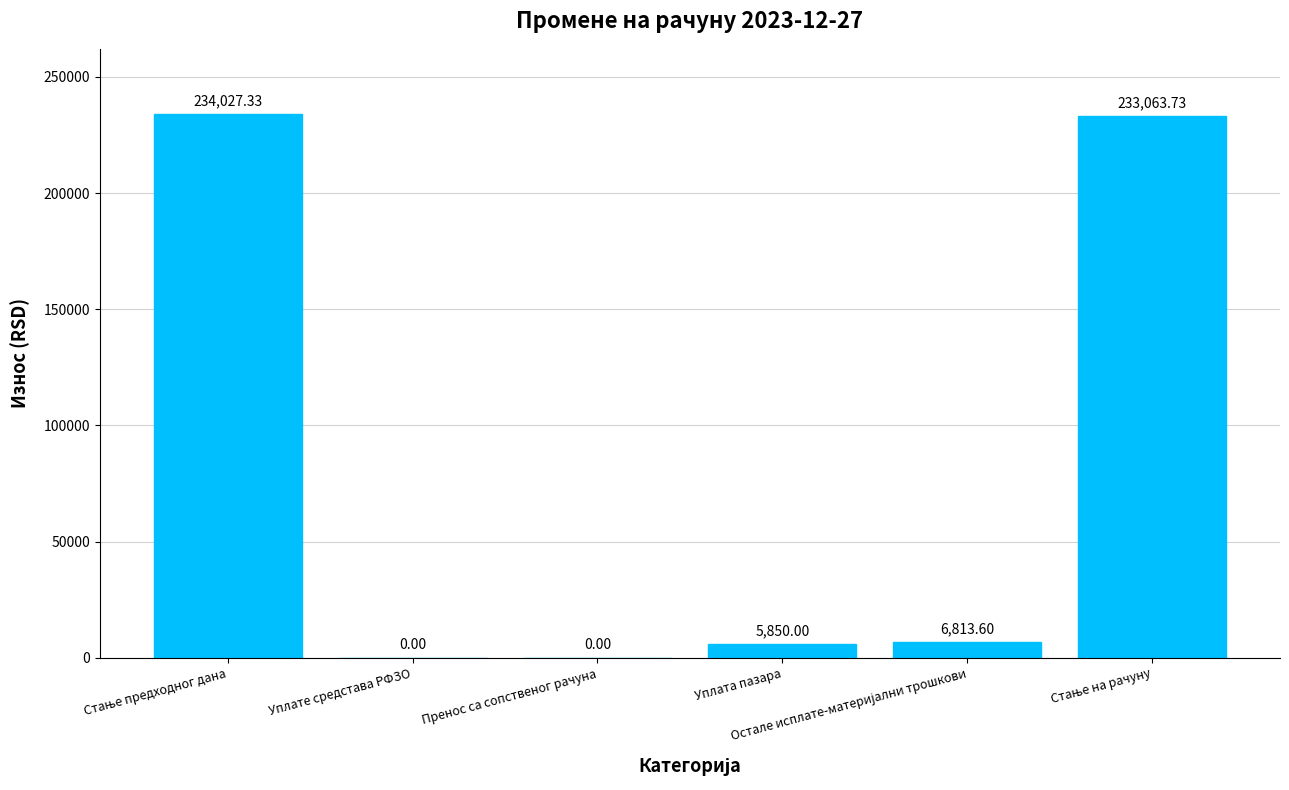

What is the sum of all values?

479754.7